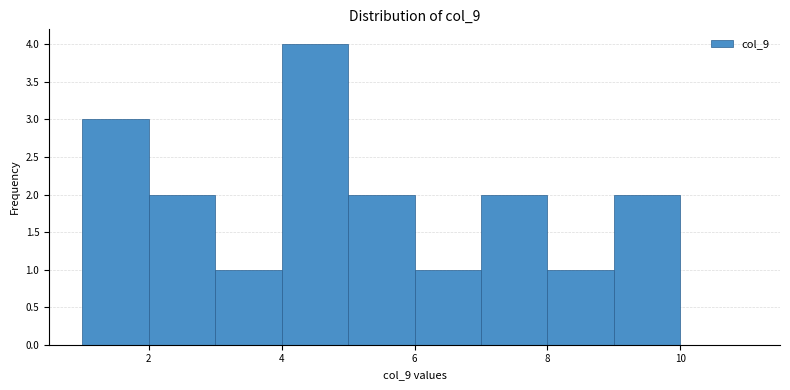

What is the height of the bar covering 5 to 6 on the x-axis? The values are not printed on the chart, so give them approximately, as read against the axis.

2